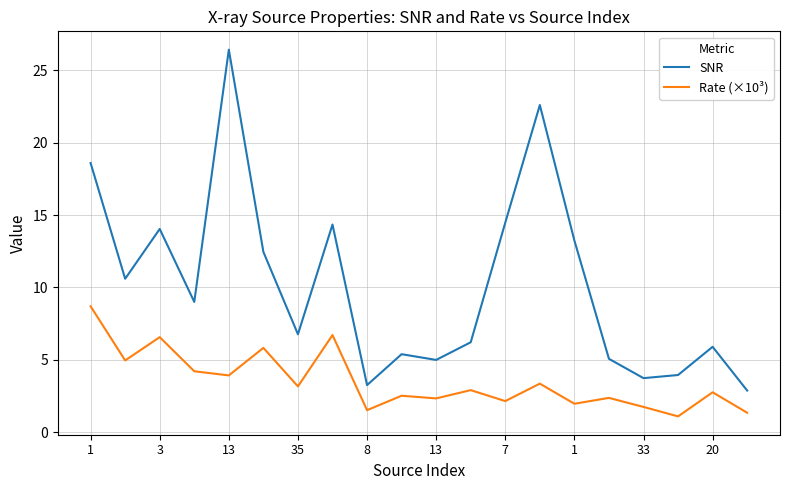

True or false: Rate (×10³) and SNR cross at least once.

False